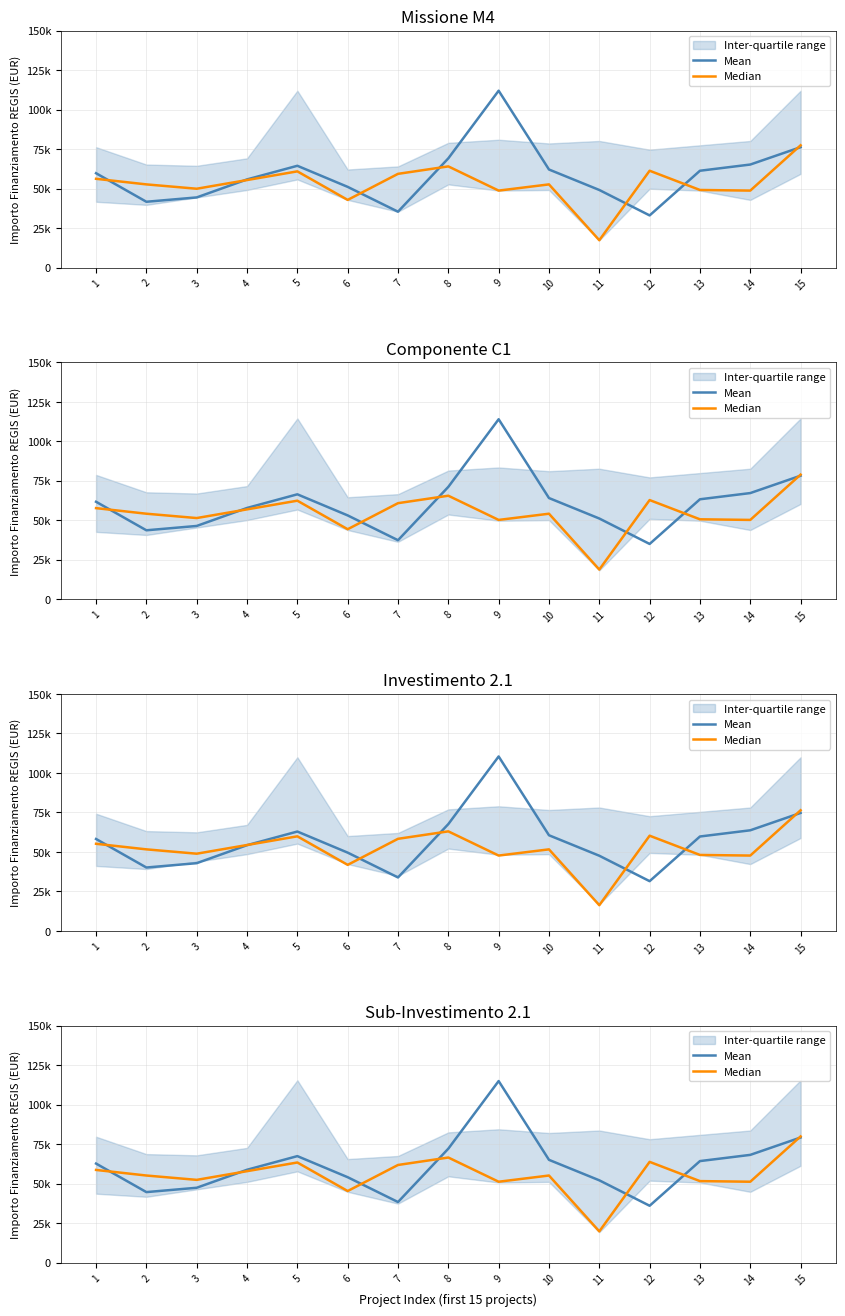

Rank the categories by Median value from highest to lowest.

15, 8, 12, 5, 7, 1, 4, 2, 10, 3, 13, 9, 14, 6, 11